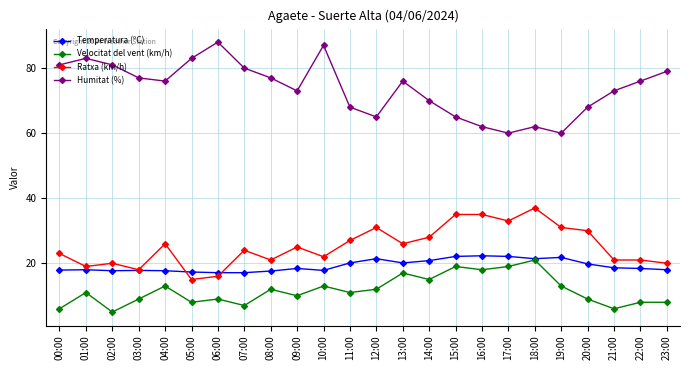

How many series are shown in this chart?

4